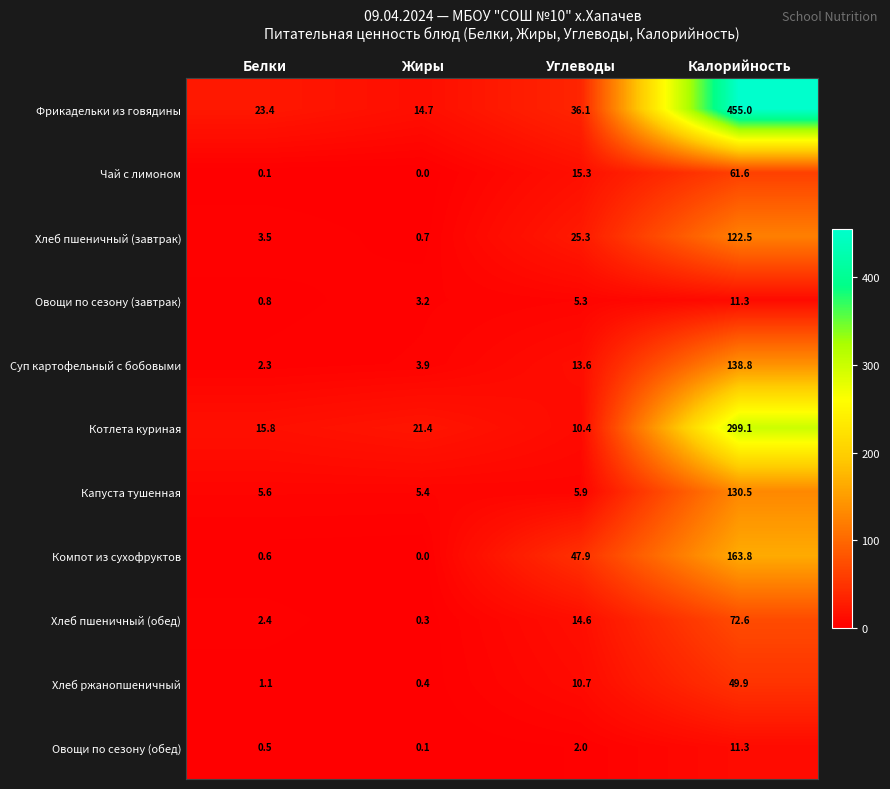

Which series changed the most between Углеводы and Калорийность?

Фрикадельки из говядины